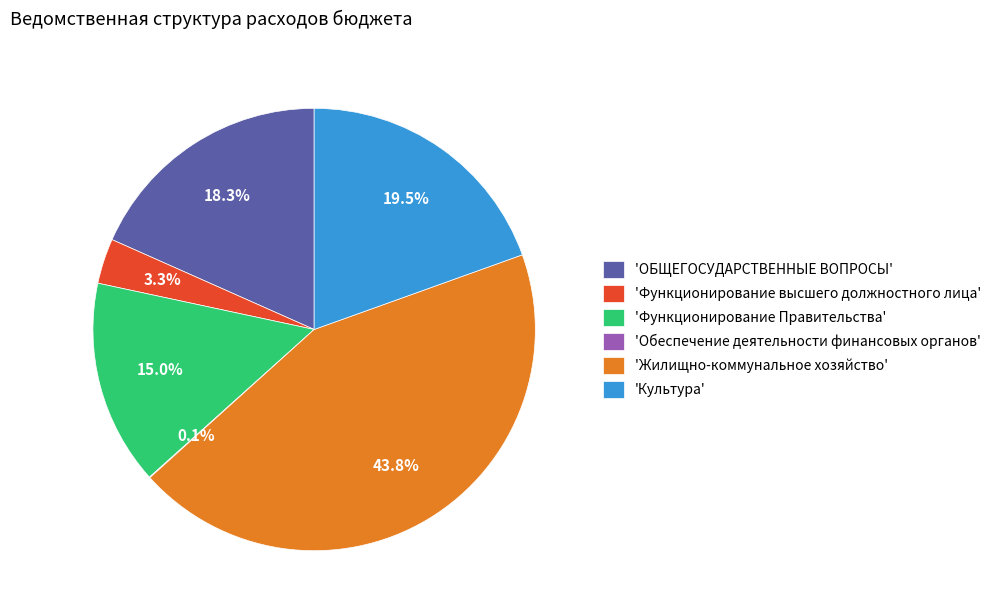

Between 'ОБЩЕГОСУДАРСТВЕННЫЕ ВОПРОСЫ' and 'Функционирование Правительства', which is larger?

'ОБЩЕГОСУДАРСТВЕННЫЕ ВОПРОСЫ'